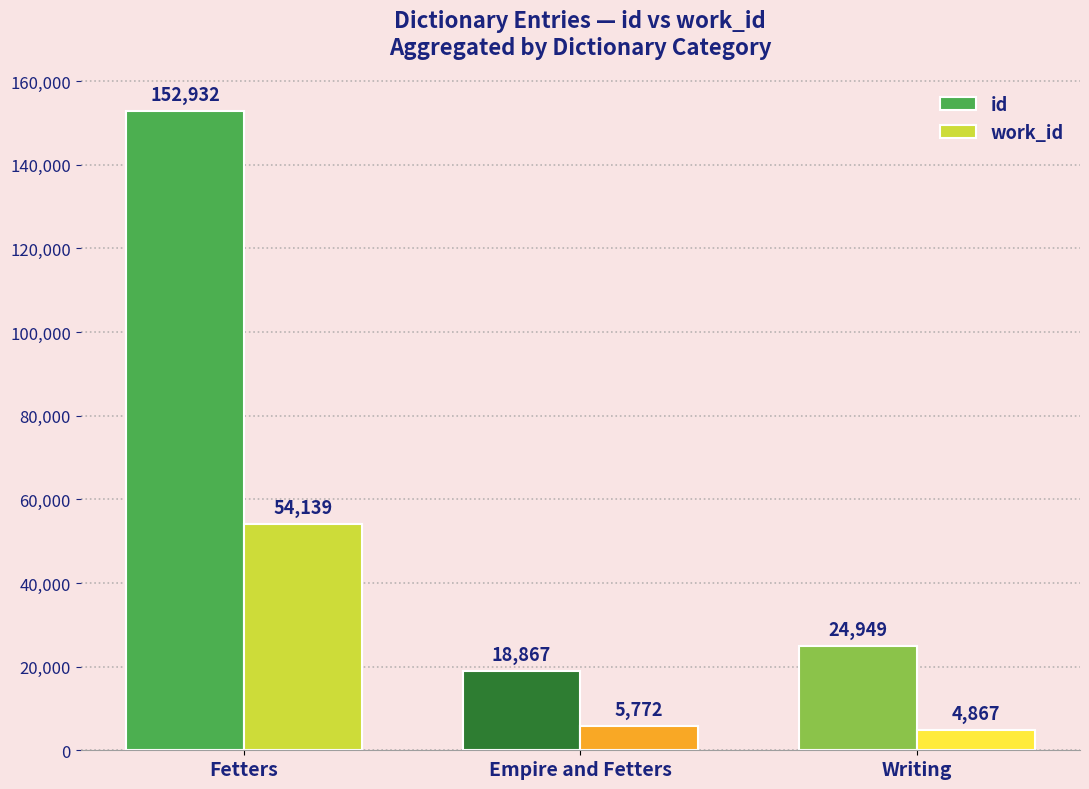

What is the sum of all work_id values?

64778